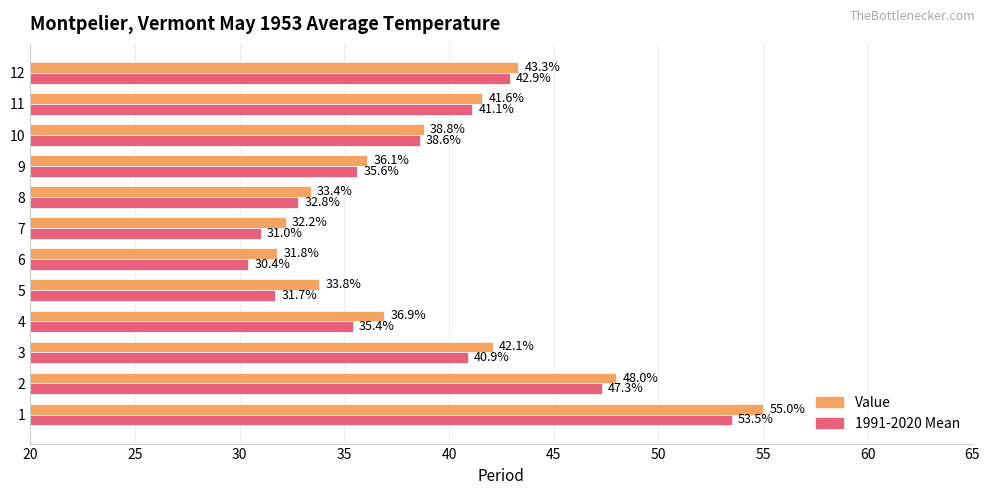

The value of Value at 6 is 53.9. True or false?

False